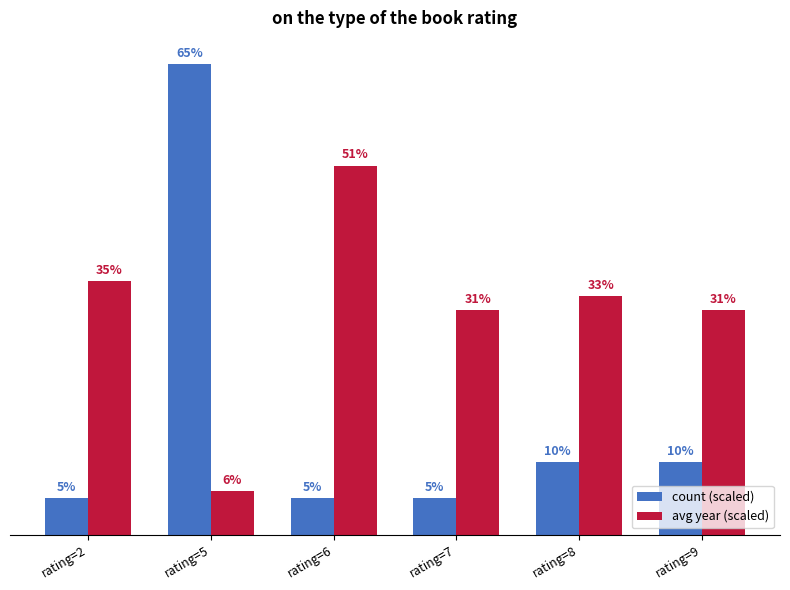

Does the chart contain stacked bars?

No